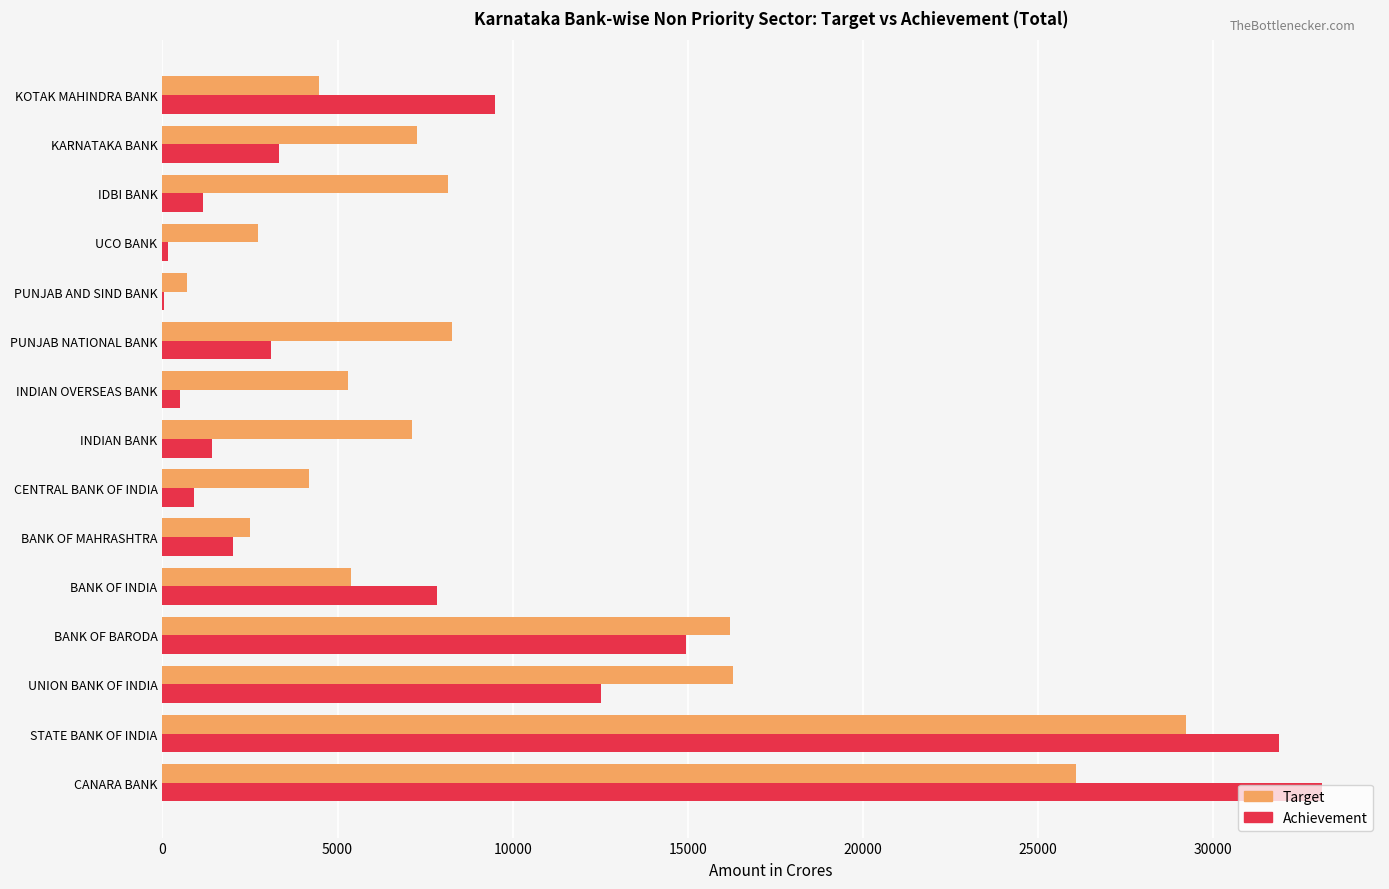

What is the sum of all Achievement values?

122462.3